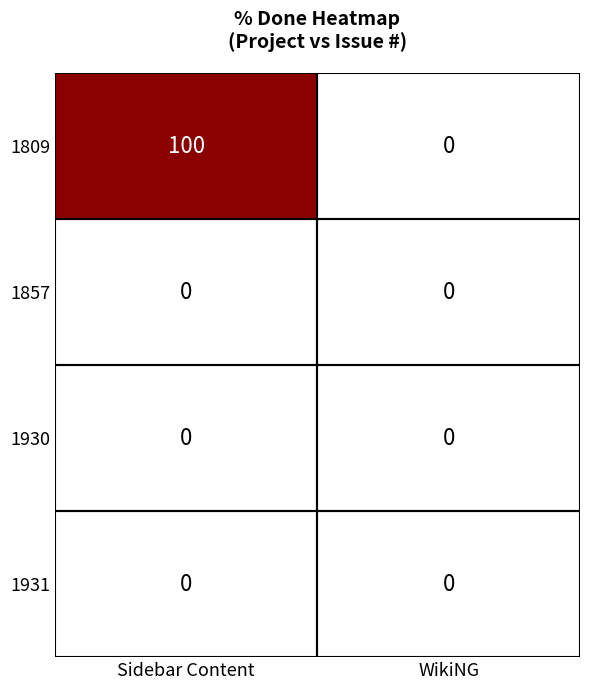

Which category has the highest value across all series?

Sidebar Content